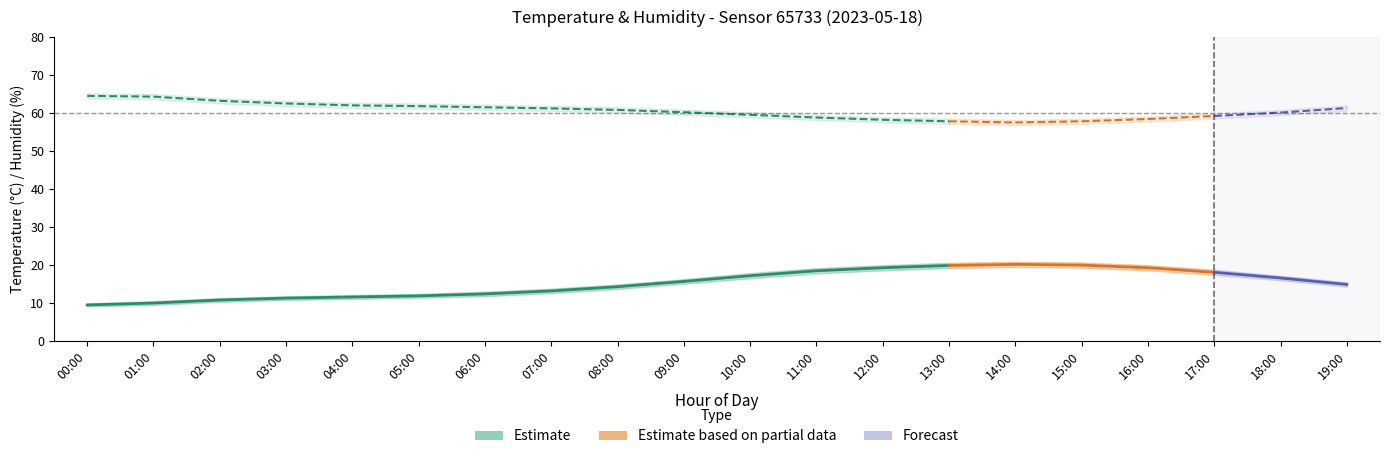

What is the label of the 10th point from the right?

10:00